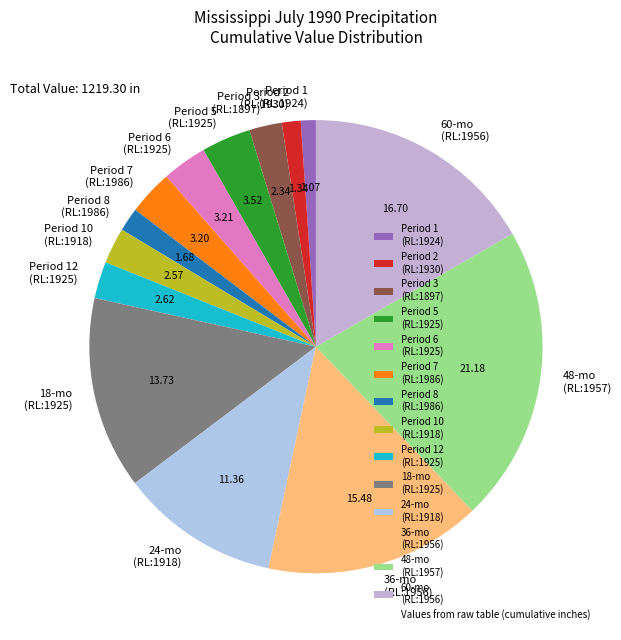

Between Period 2 (RL:1930) and 18-mo (RL:1925), which is larger?

18-mo (RL:1925)